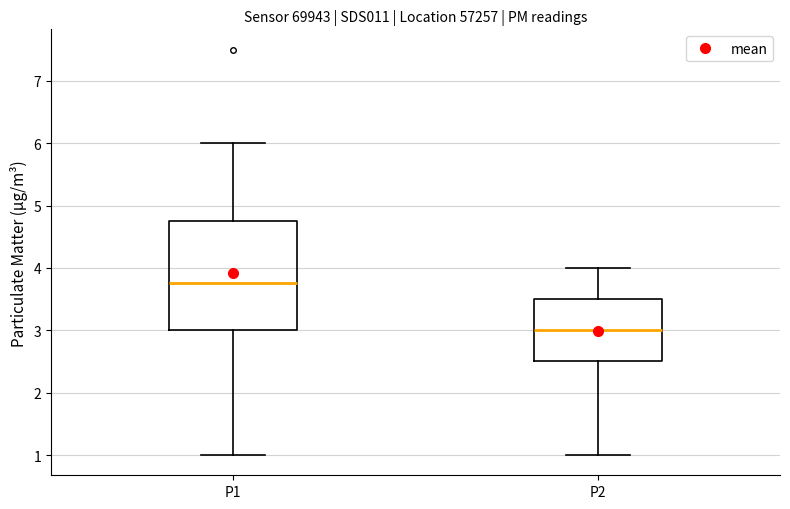

Comparing the boxes themselves (not the whiskers), which one is the tallest?

P1